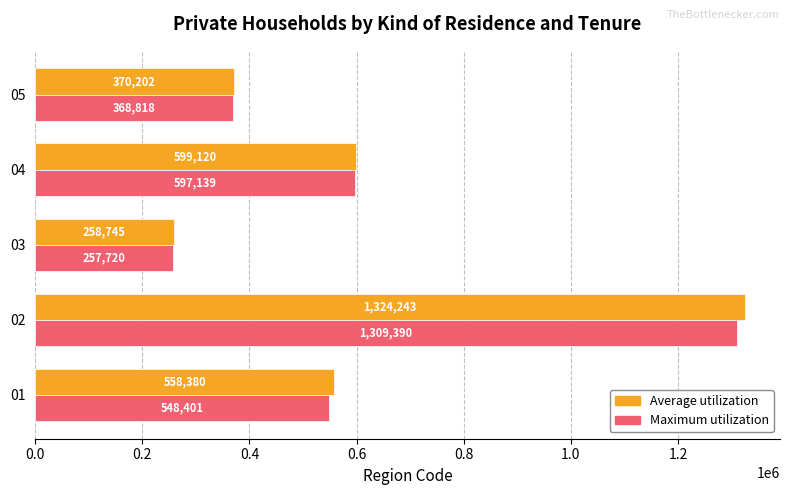

Rank the categories by Average utilization value from lowest to highest.

03, 05, 01, 04, 02